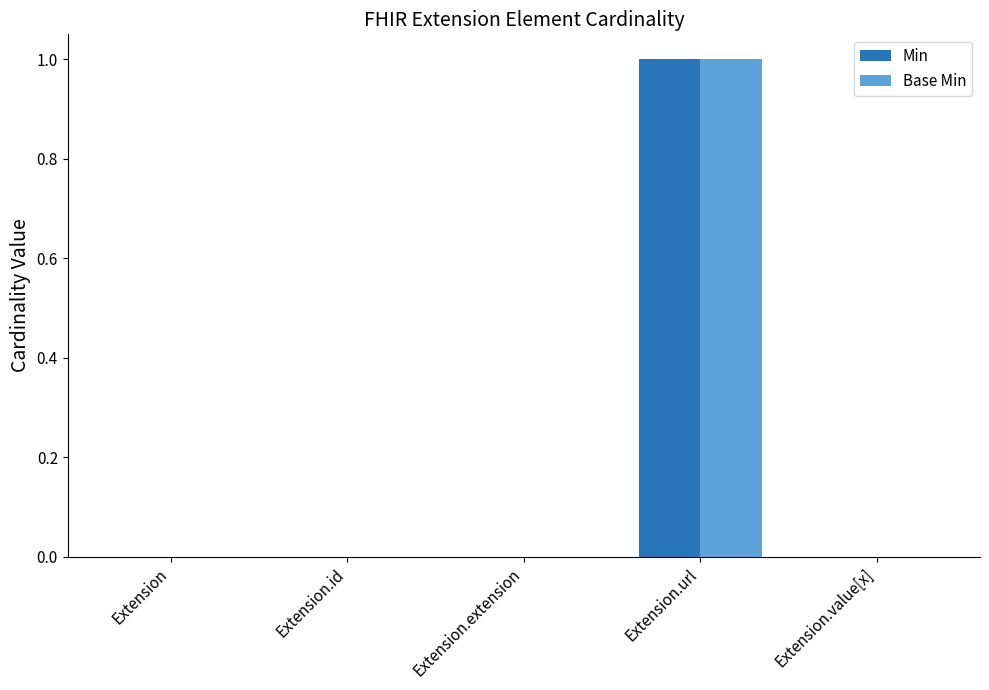

The Min series shows 1 at Extension.url. True or false?

True